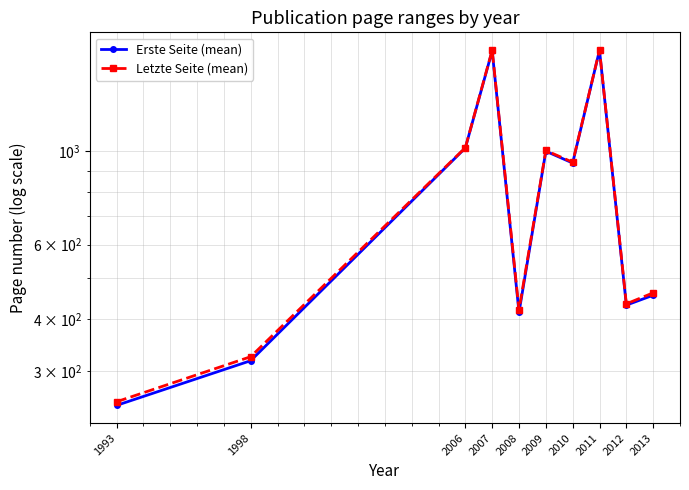

What is the difference between the highest and lowest values at 2011?

1.0